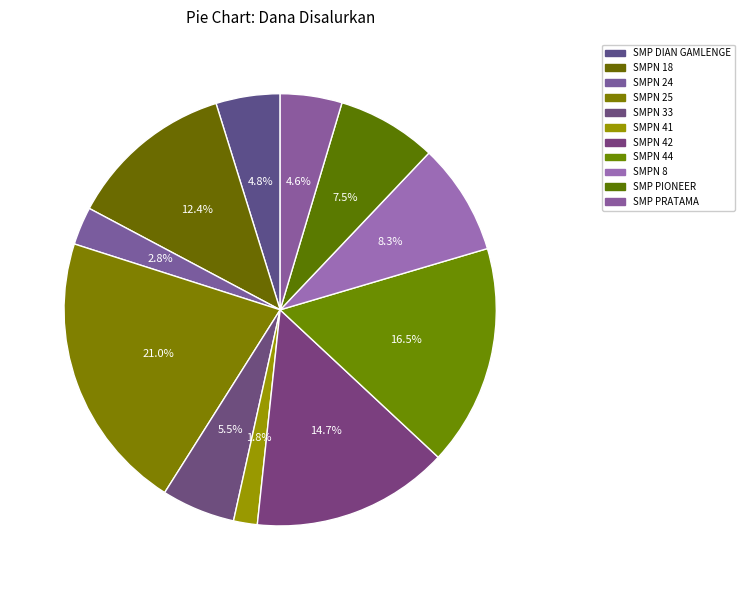

Rank the categories by value from lowest to highest.

SMP NEGERI 41 HALMAHERA BARAT, SMP NEGERI 24 HALMAHERA BARAT, SMP PRATAMA MOISO, SMP DIAN GAMLENGE, SMP NEGERI 33 HALMAHERA BARAT, SMP PIONEER BIAMAAHI, SMP NEGERI 8 HALMAHERA BARAT, SMP NEGERI 18 HALMAHERA BARAT, SMP NEGERI 42 HALMAHERA BARAT, SMP NEGERI 44 HALMAHERA BARAT, SMP NEGERI 25 HALMAHERA BARAT